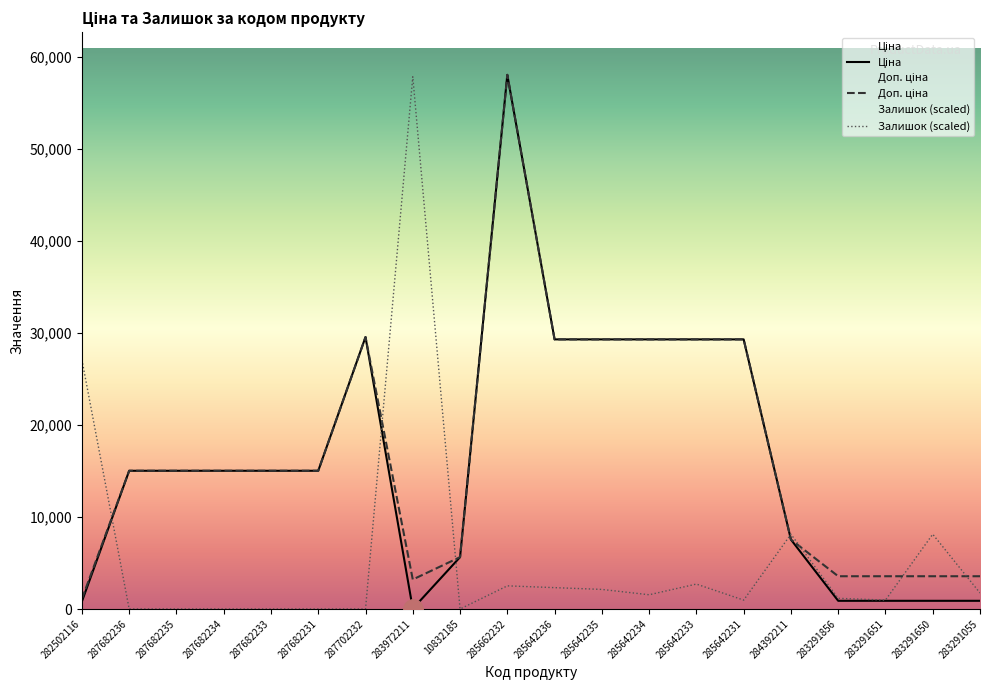

What is the sum of all Залишок values?

117234.8